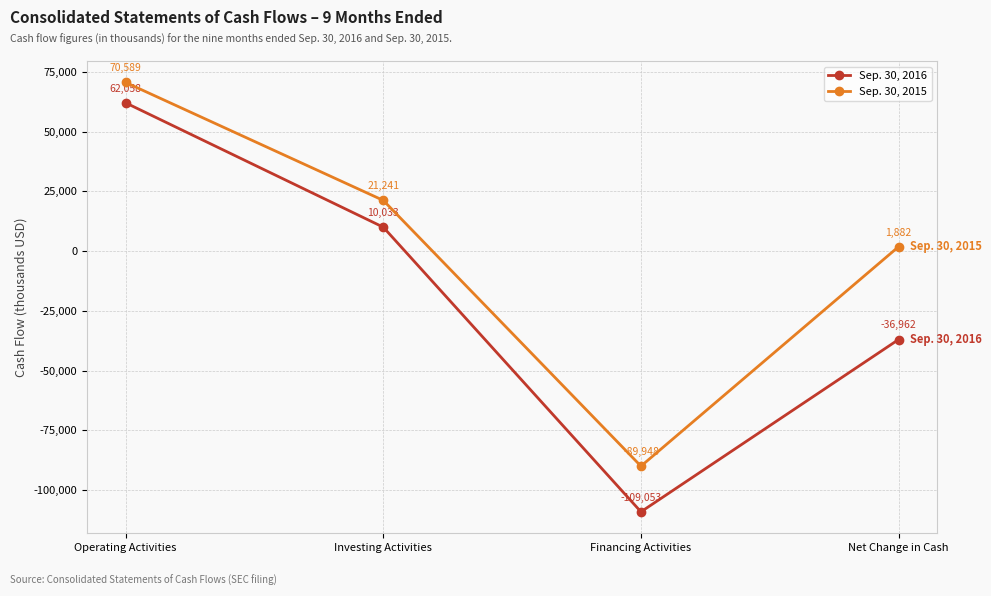

At Investing Activities, list the series in order from largest to smallest.

Sep. 30, 2015, Sep. 30, 2016